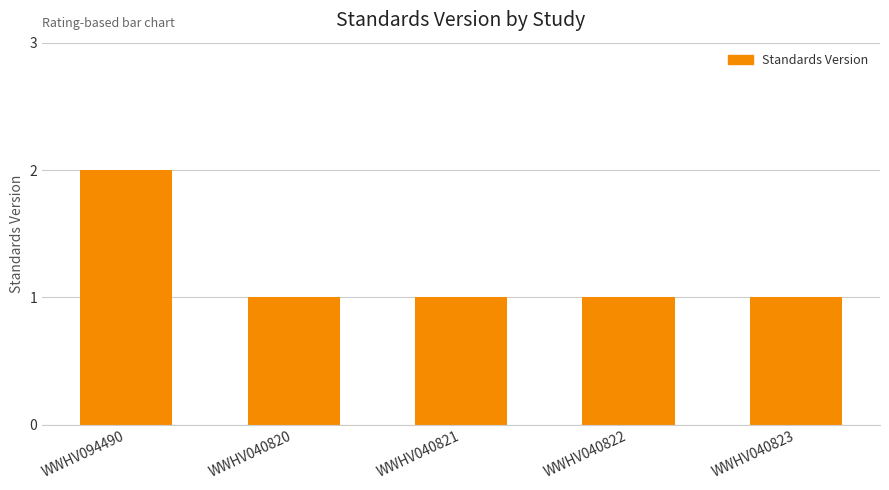

What is the ratio of the value at WWHV040821 to the value at WWHV040820?

1.0